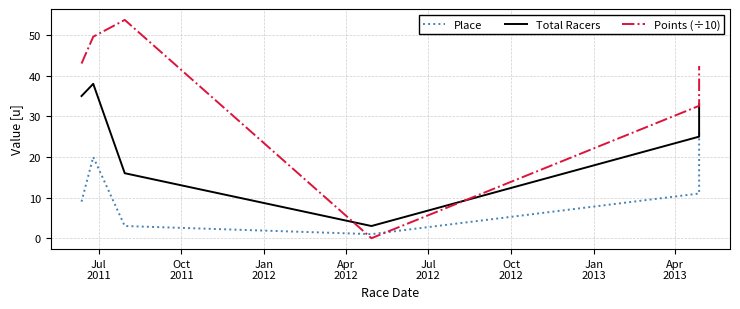

What are all the series names shown in the legend?

Place, Total Racers, Points (÷10)